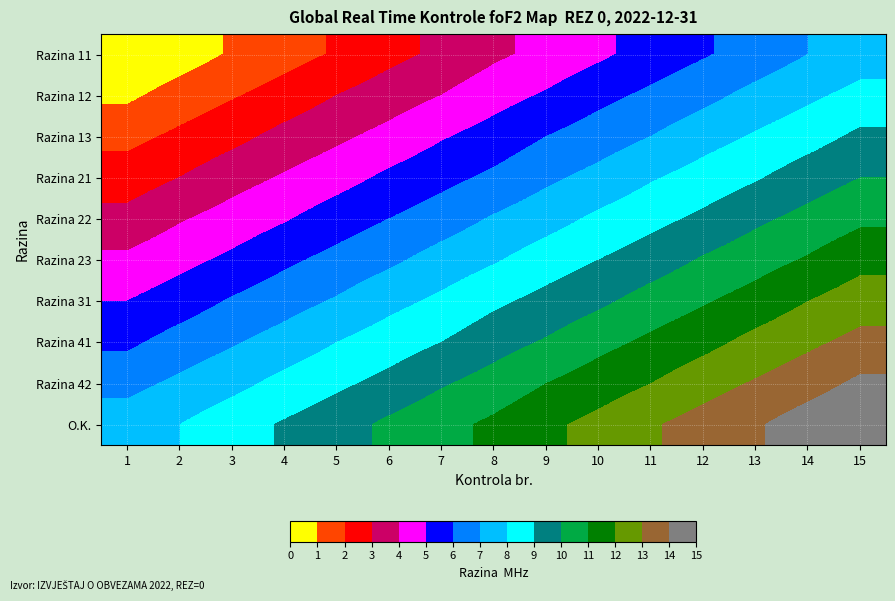

What is the difference between the highest and lowest values at 3?

7.5